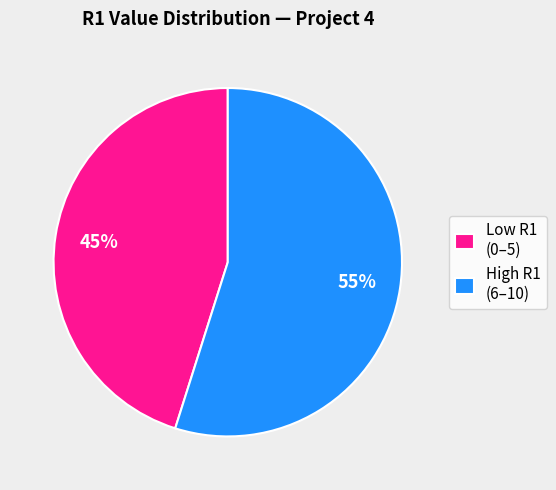

Does any single category account for the majority?

Yes